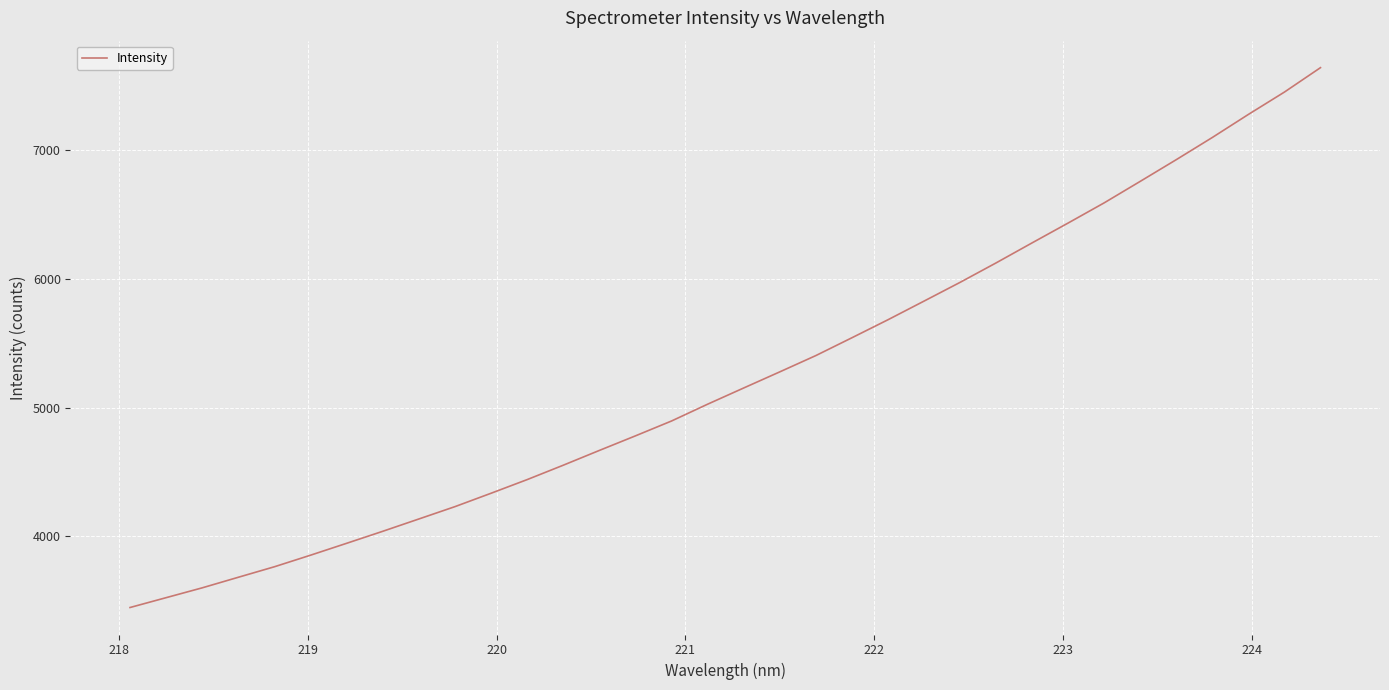

What is the difference between the maximum and minimum values?

4191.5